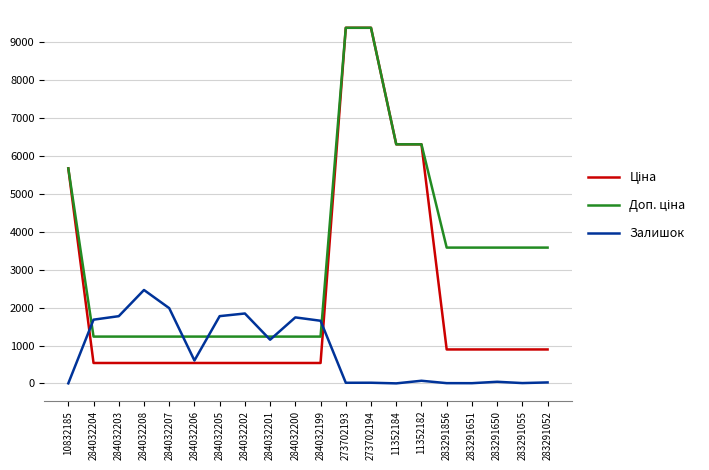

What is the maximum value shown in the chart?

9384.0